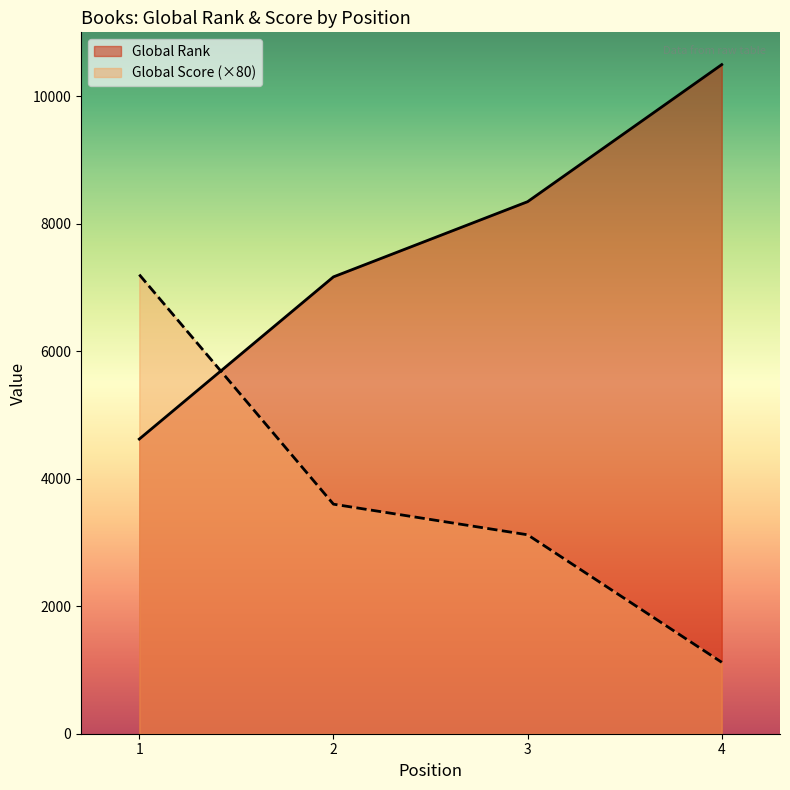

Where do Global Rank and Global Score first cross each other?

1 and 2